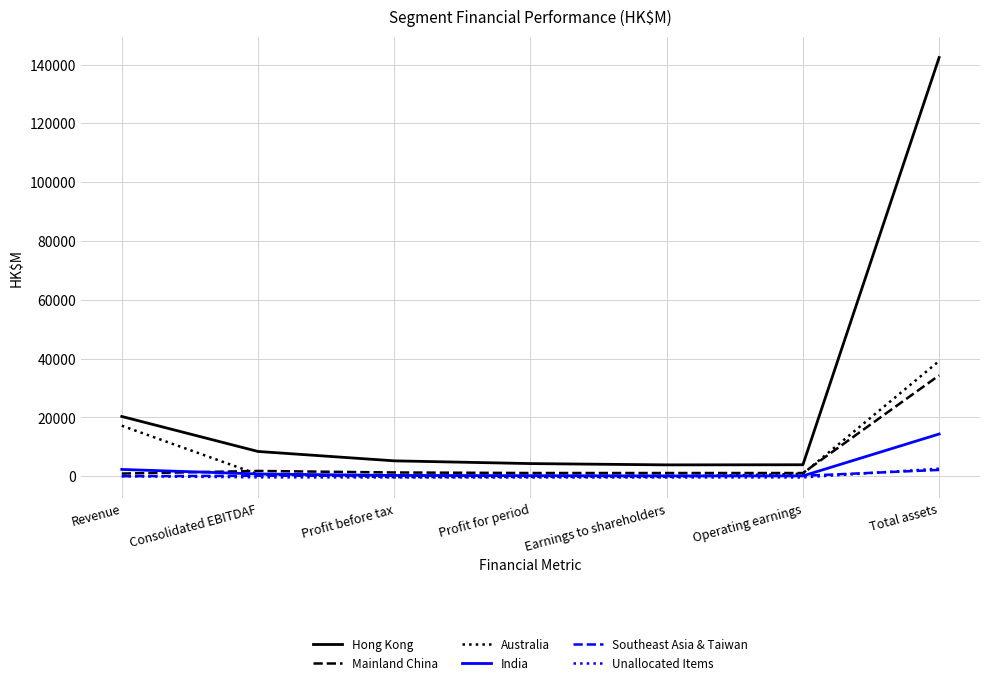

At which category is the sum across all series the highest?

Total assets